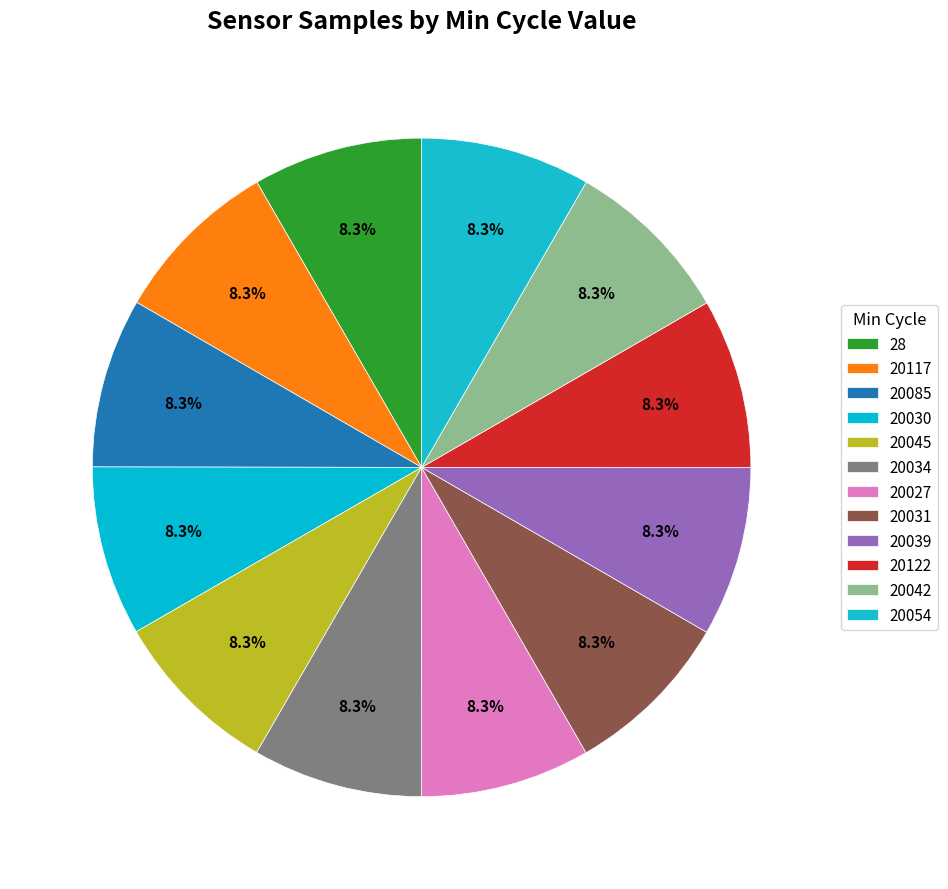

What percentage is the 20031 slice, to the nearest percent?

8%